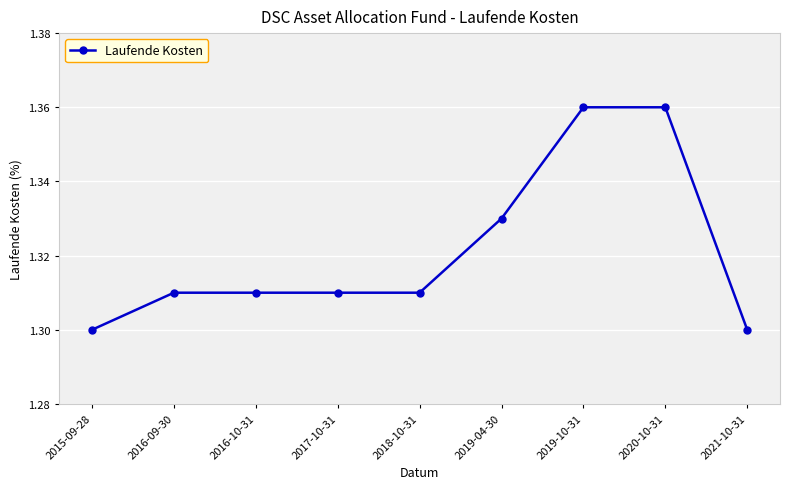

What is the sum of the values at 2016-09-30 and 2017-10-31?

2.6